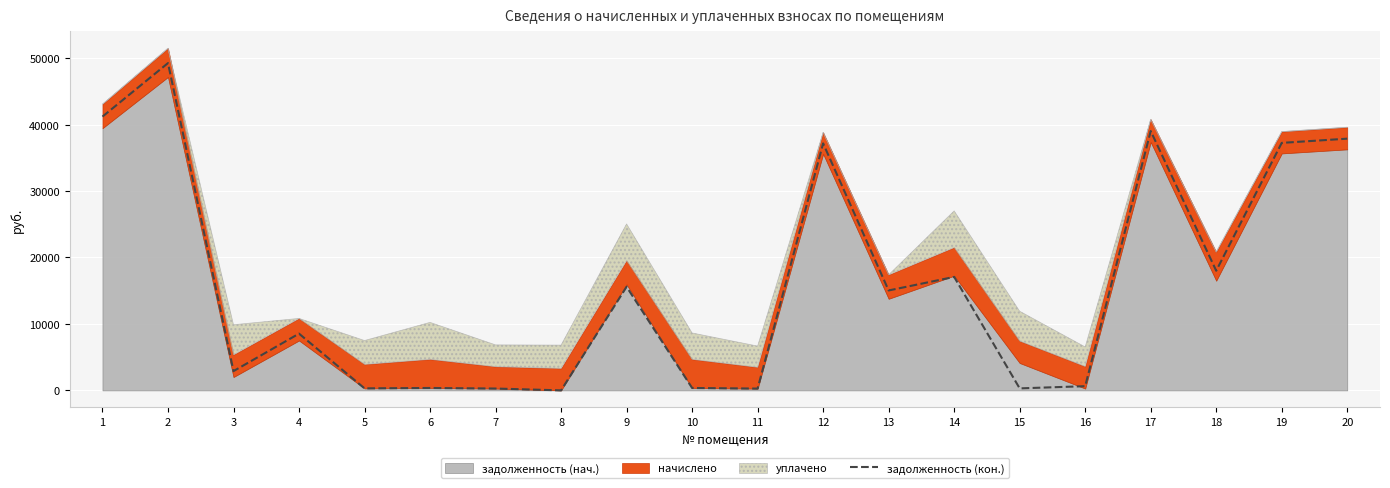

The value of задолженность (кон.) at 20 is 37881.5. True or false?

True